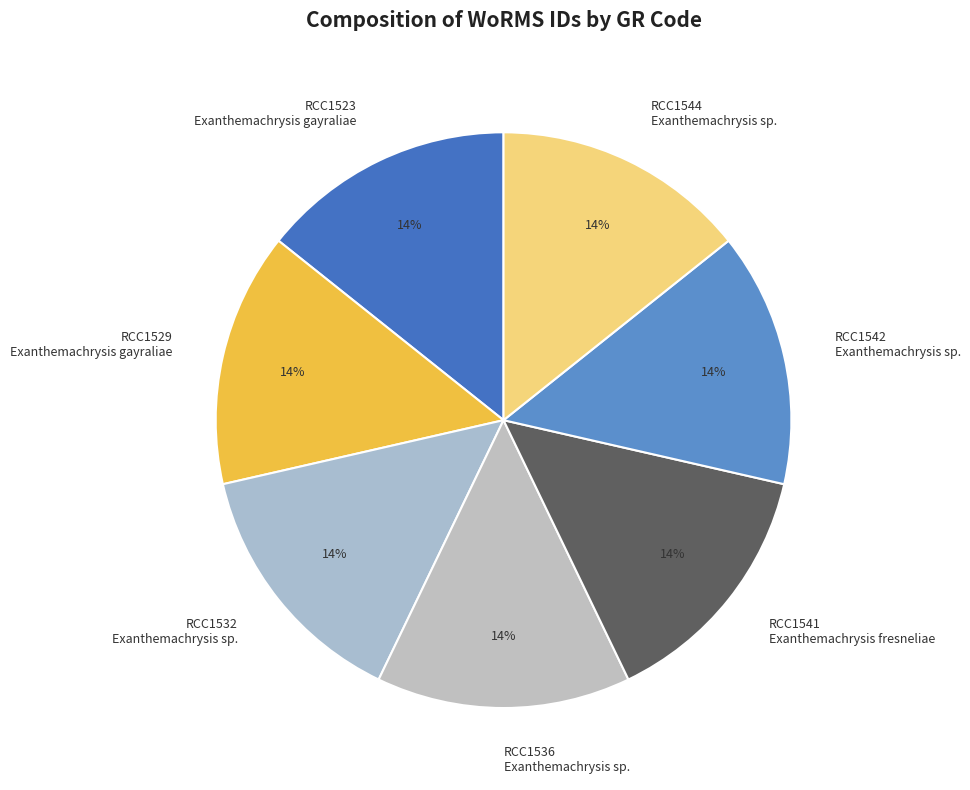

What percentage is the RCC1544 Exanthemachrysis sp. slice, to the nearest percent?

14%